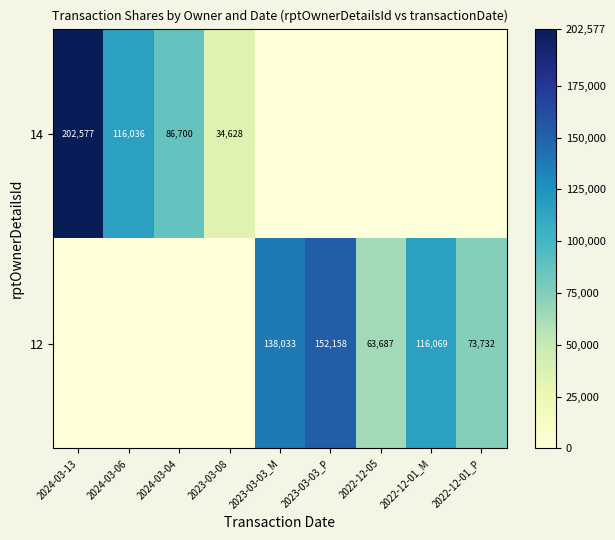

What is the sum of the 12 values at 2022-12-05 and 2022-12-01_P?

137419